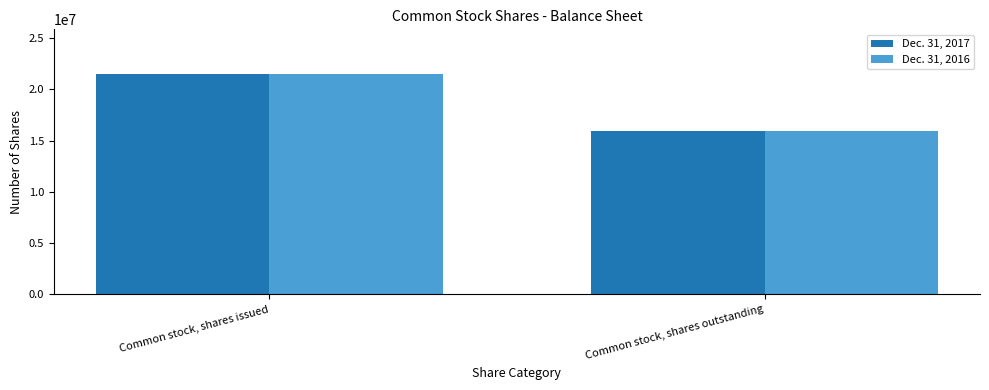

What is the sum of all Dec. 31, 2016 values?

37461481